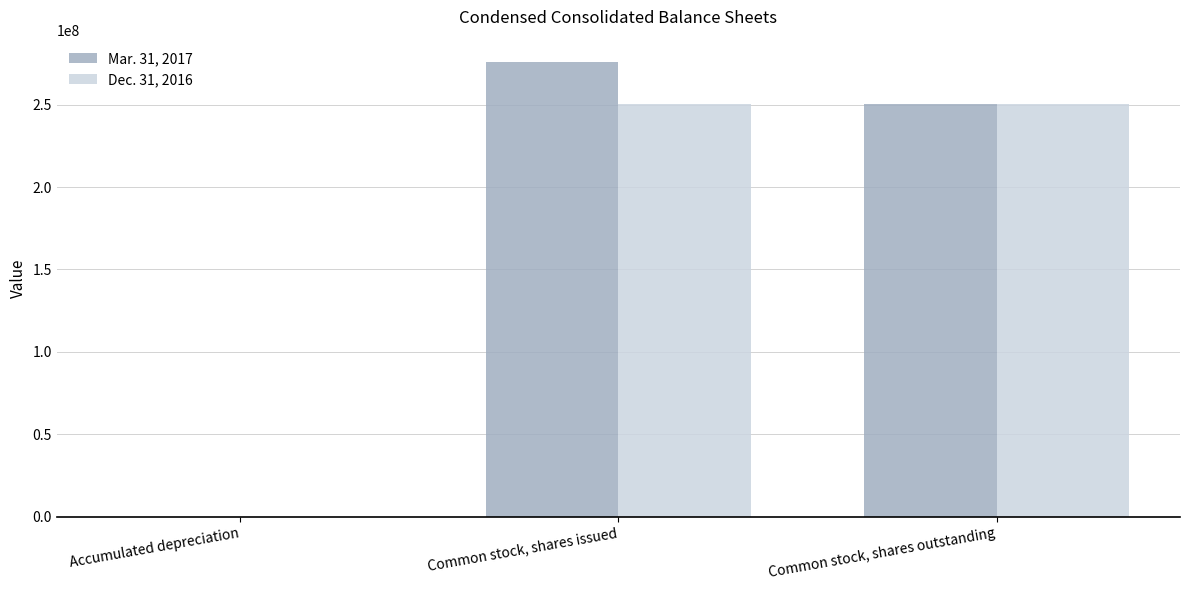

Which label corresponds to the largest value in the chart?

Common stock, shares issued